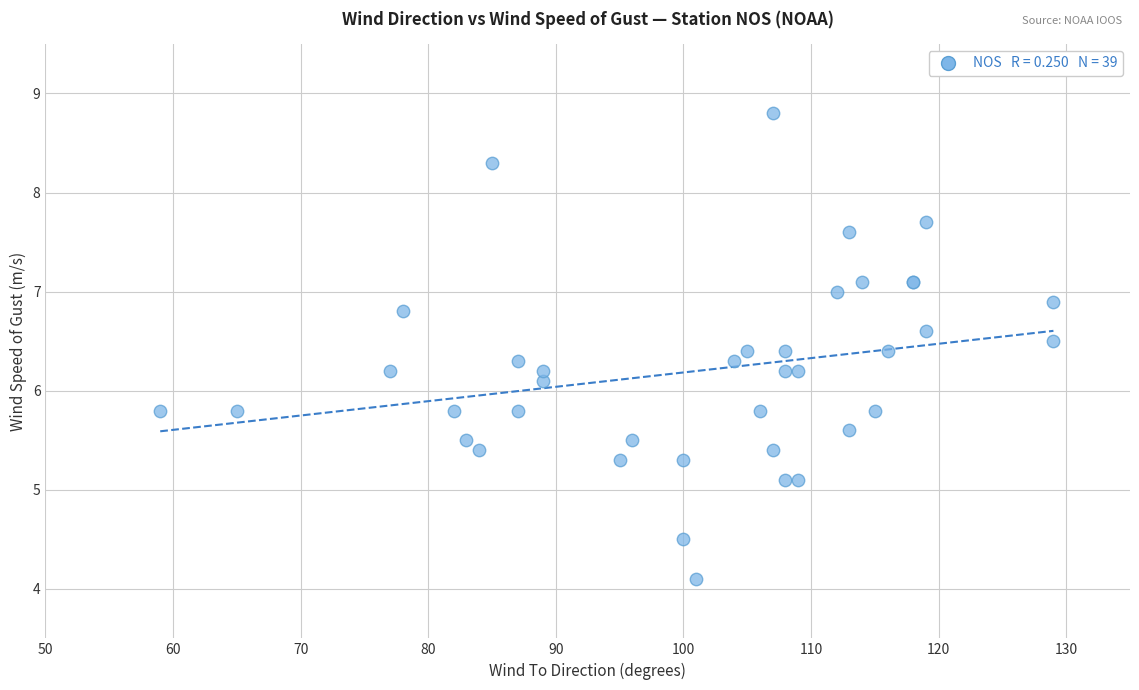

What Y value in the scatter plot is closest to 6?

6.1